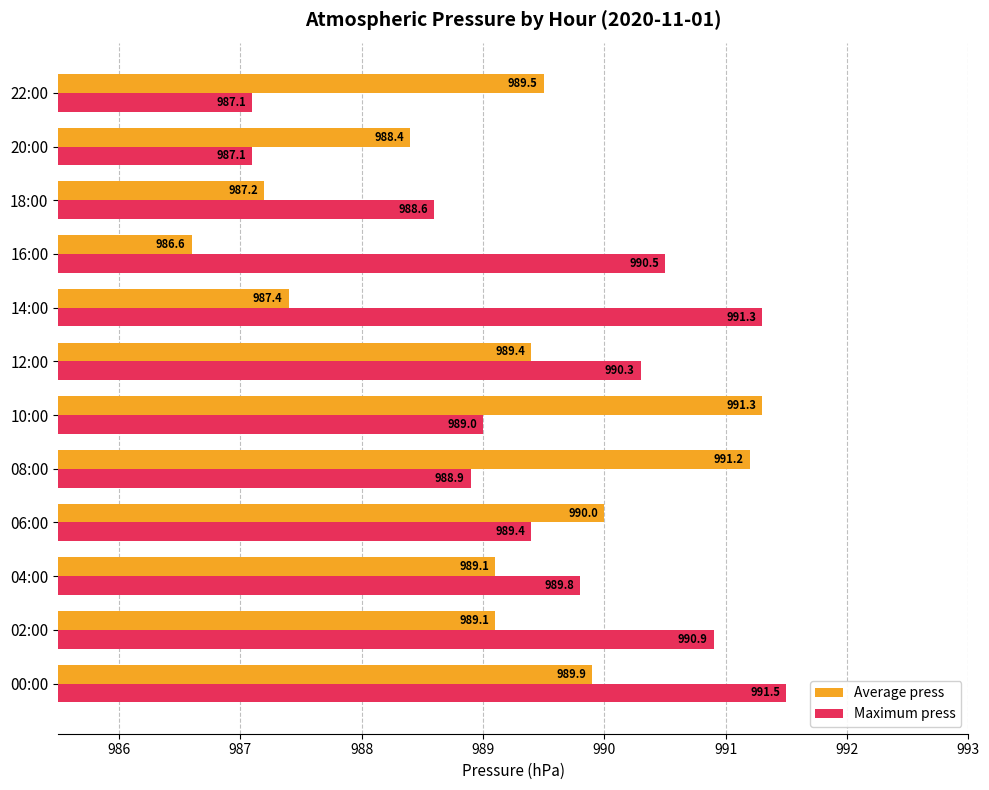

At which category is the sum across all series the highest?

00:00